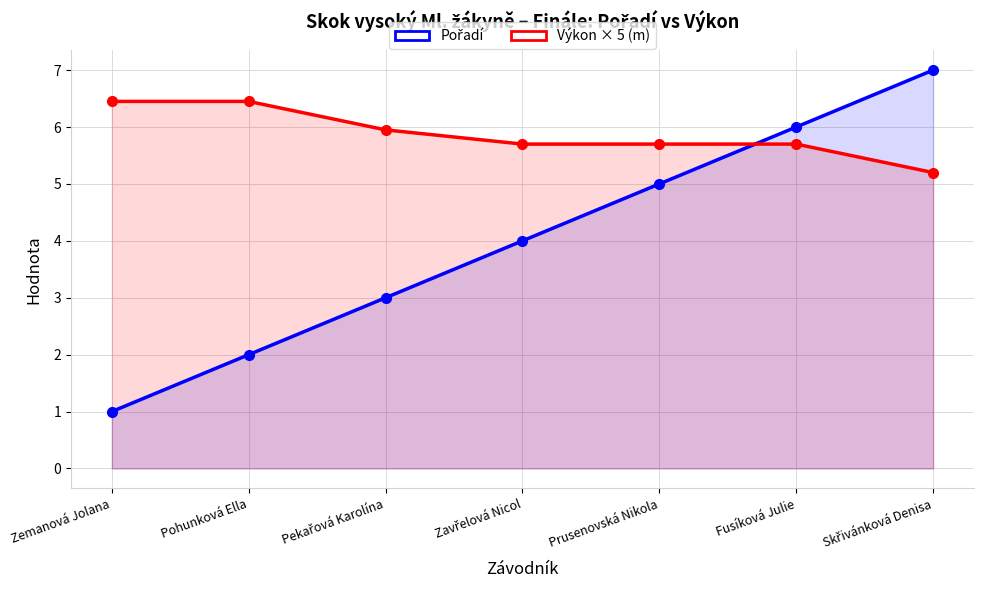

What is the value of the Pořadí point at the 3rd from the left?

3.0